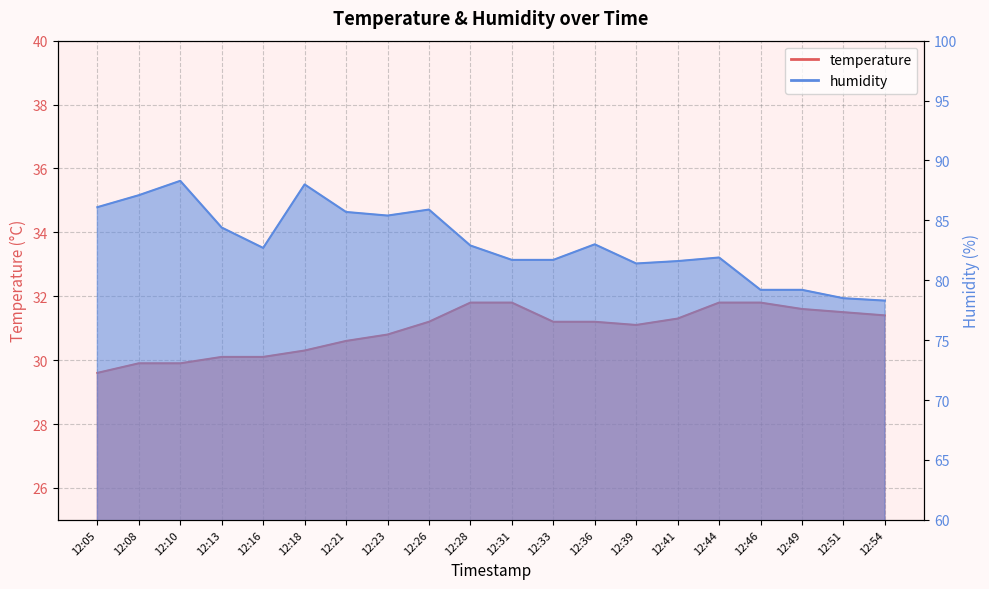

The value of humidity at 12:31 is 117.8. True or false?

False